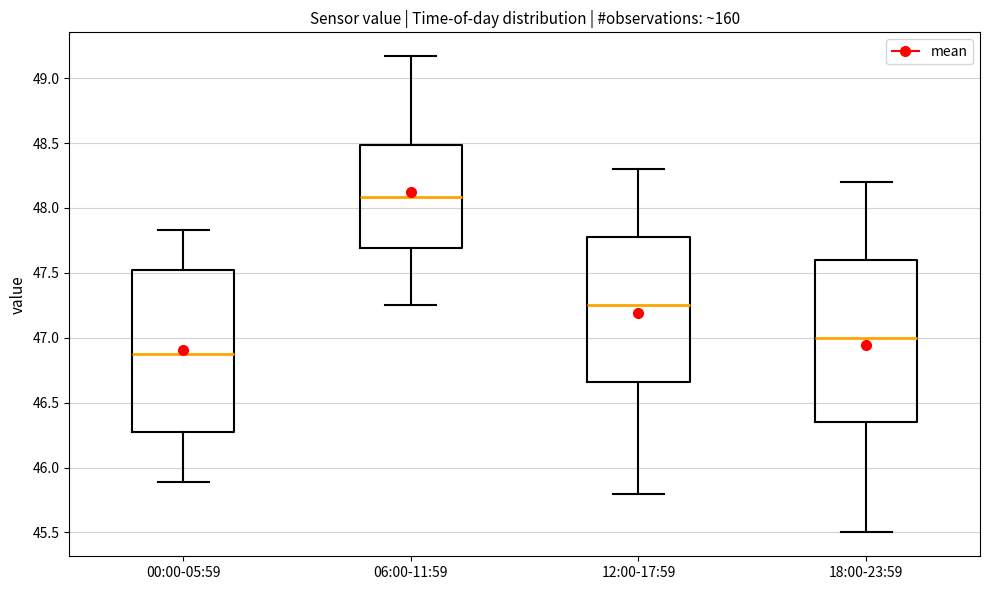

Where is the upper edge of the box for 18:00-23:59 on the y-axis? The values are not printed on the chart, so give them approximately, as read against the axis.

47.60